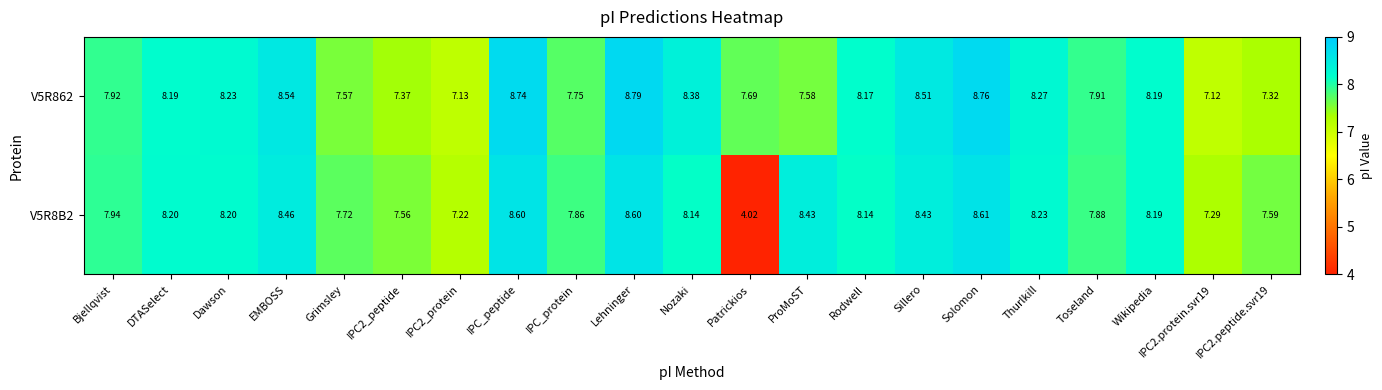

Is the value of V5R862 at Grimsley greater than the value of V5R8B2 at DTASelect?

No